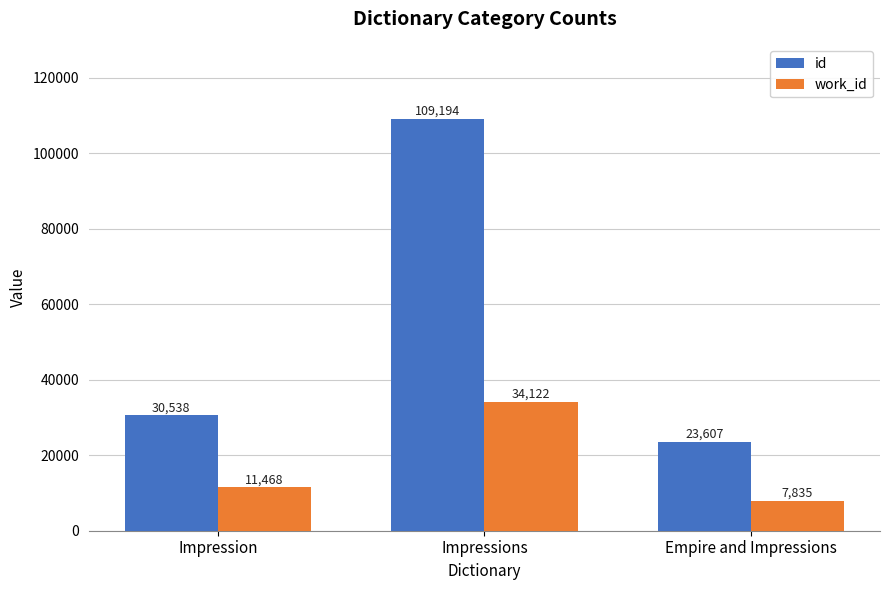

At how many categories does at least one series exceed 79748?

1